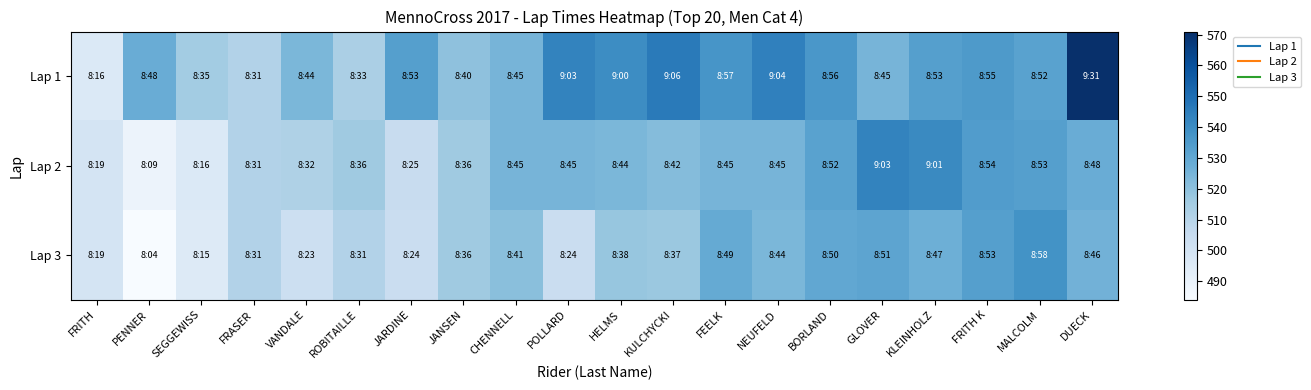

List the series in order of their overall mean, highest first.

Lap 1, Lap 2, Lap 3